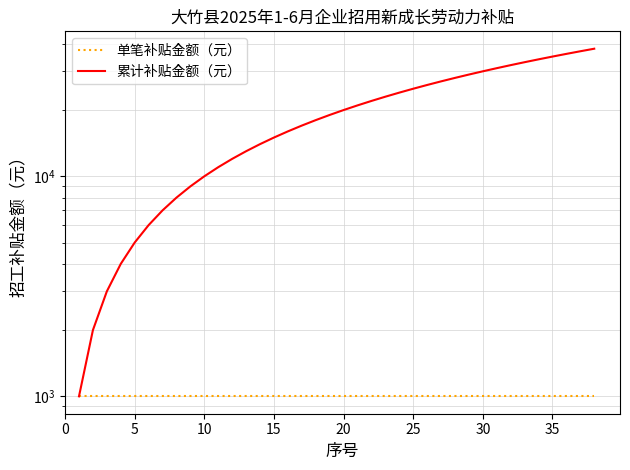

Does the chart display data point markers on the line(s)?

No